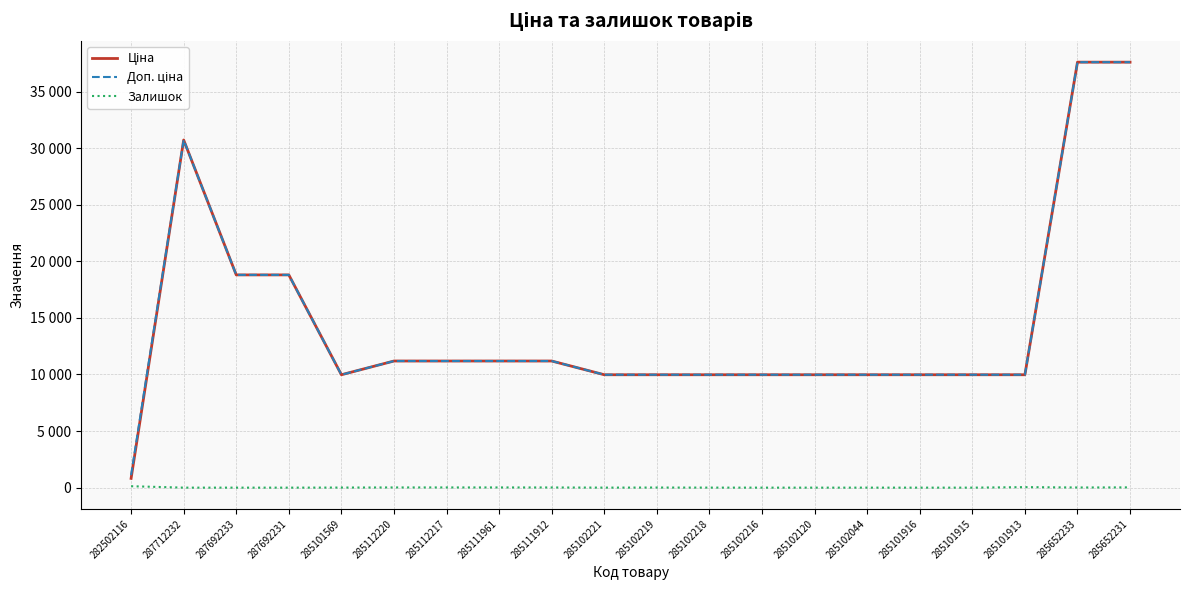

What is the sum of all Доп. ціна values?

289109.7